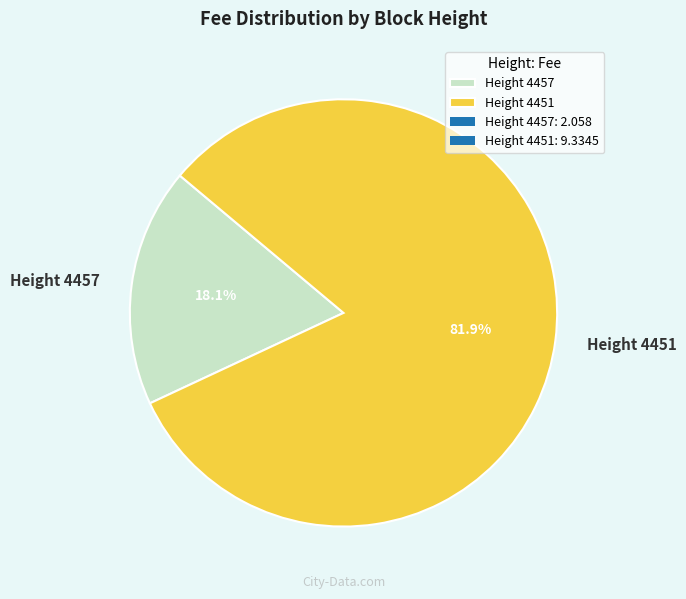

The Height 4451 slice represents 82% of the pie. True or false?

True